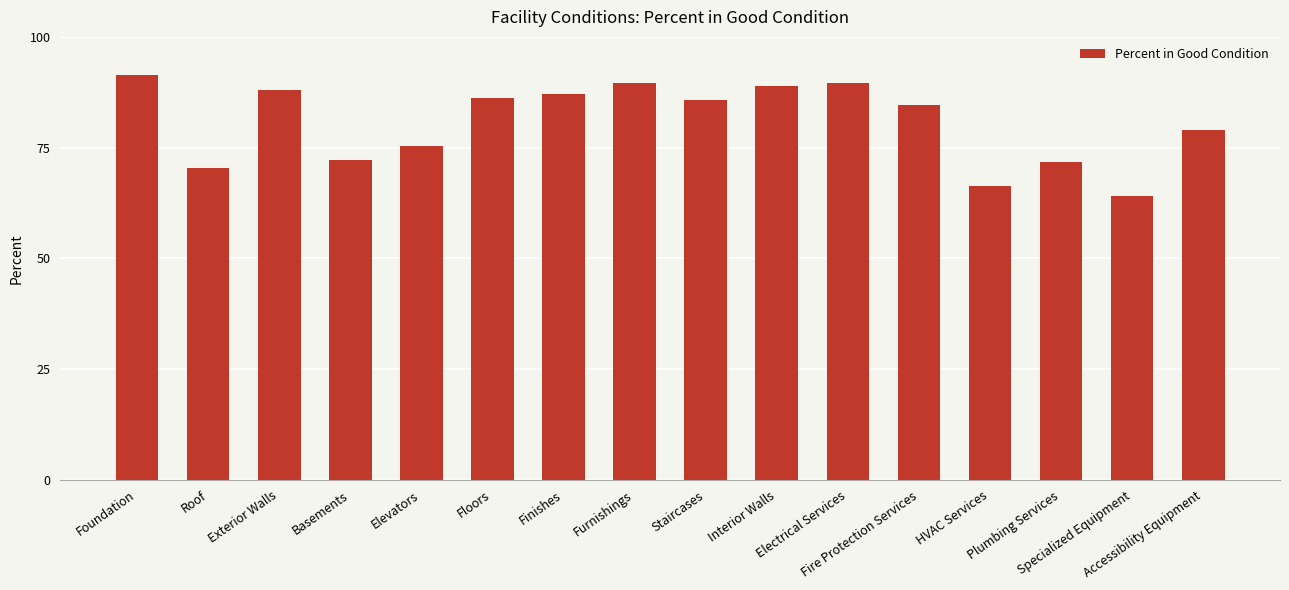

What is the label of the 3rd bar from the left?

Exterior Walls